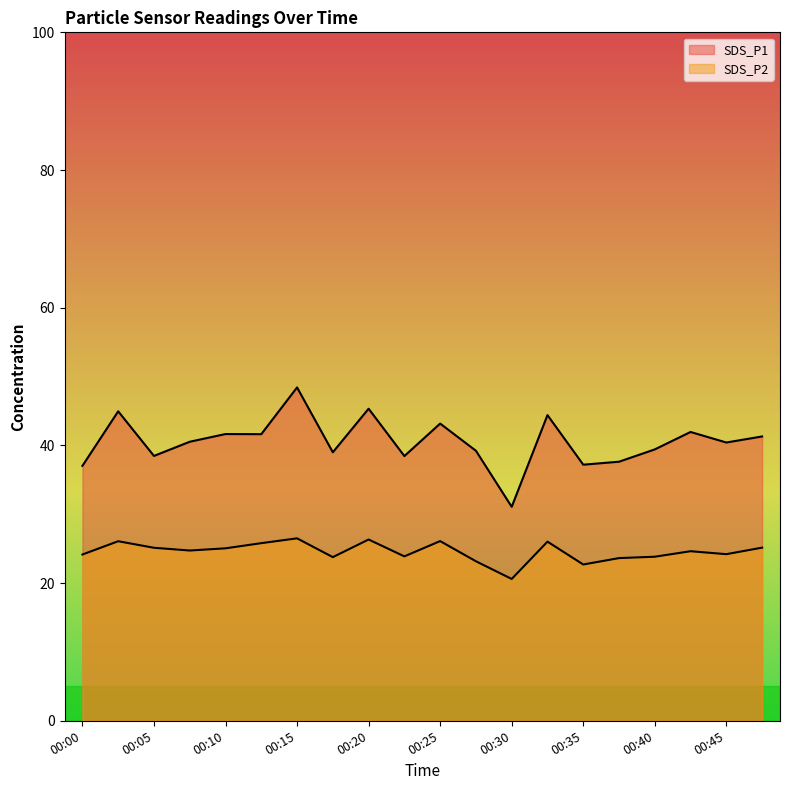

Rank the categories by SDS_P2 value from lowest to highest.

00:30, 00:35, 00:28, 00:37, 00:18, 00:40, 00:23, 00:00, 00:45, 00:42, 00:08, 00:10, 00:05, 00:47, 00:13, 00:32, 00:03, 00:25, 00:20, 00:15